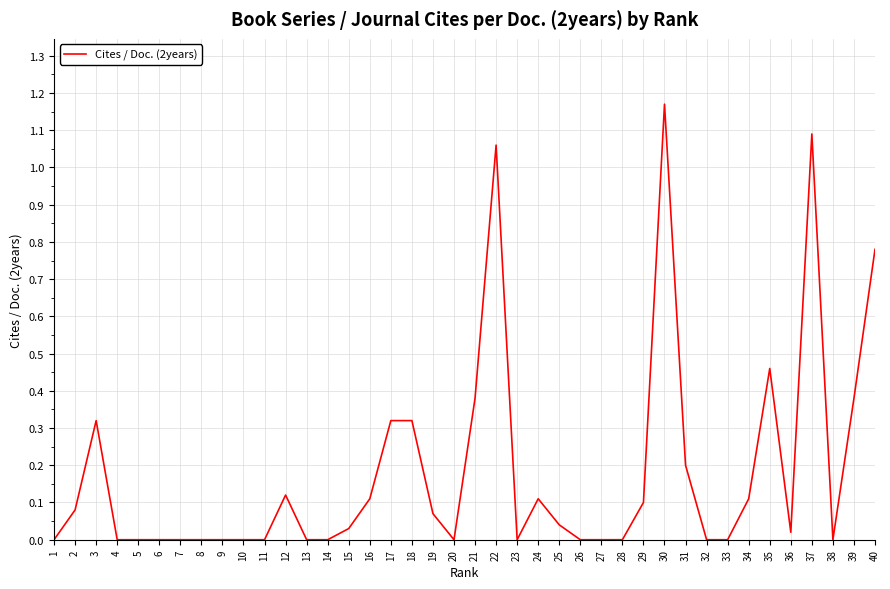

True or false: the data shows 0.1 at 2.

True